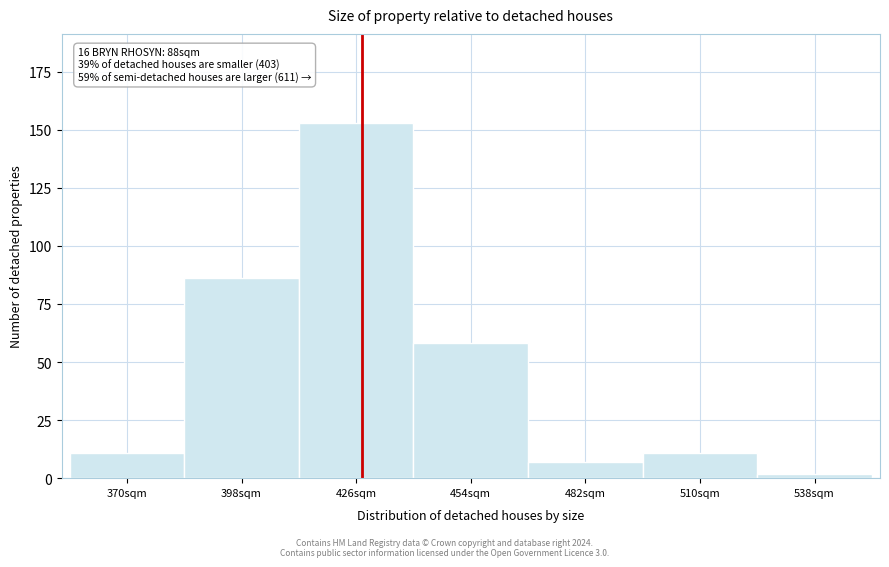

Reading left to right, extract all data points from this chart.

11	86	153	58	7	11	2